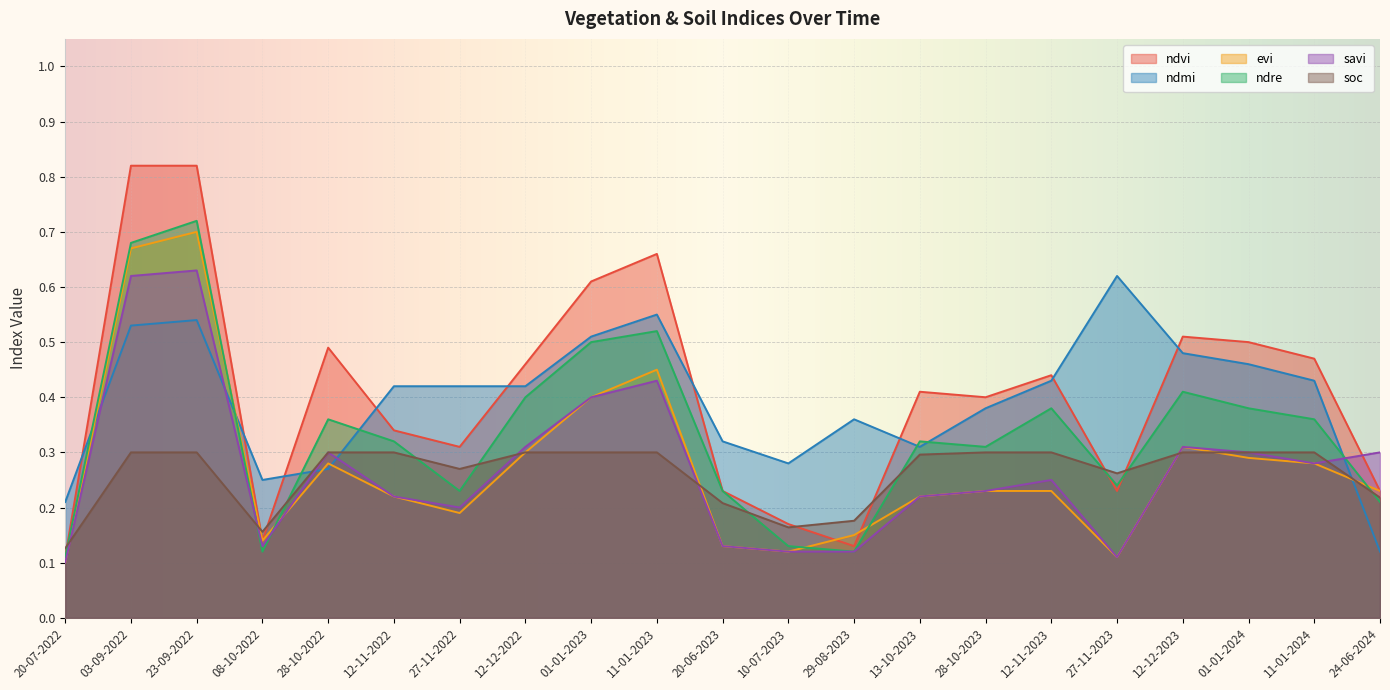

How many interior local peaks does the savi series have?

5